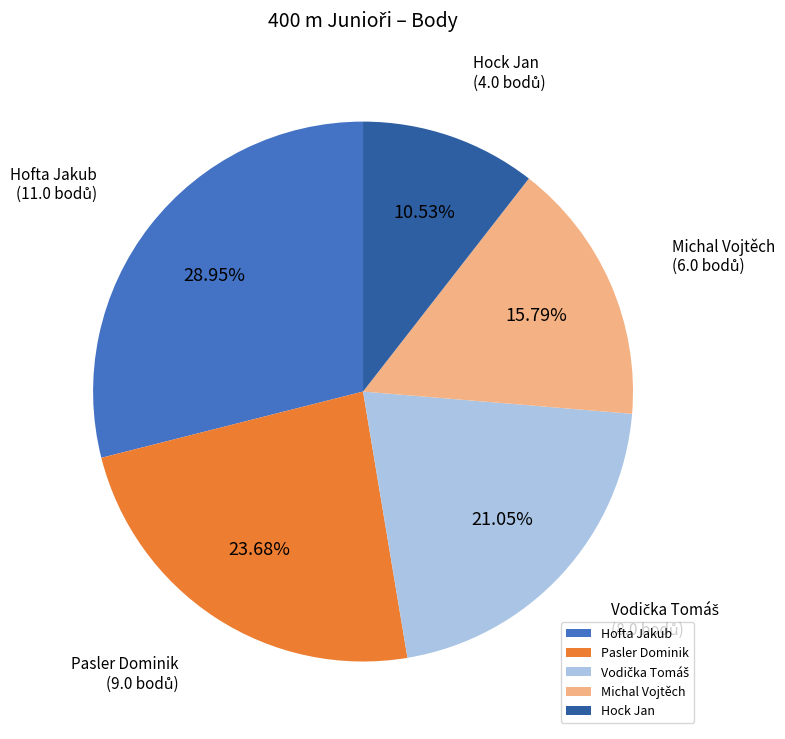

What is the smallest slice in the pie chart?

Hock Jan